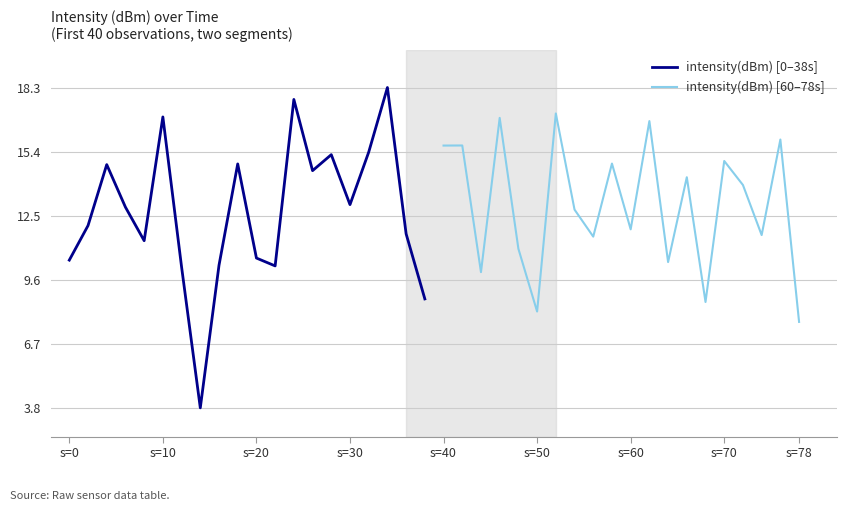

Which series has the largest total across all categories?

intensity(dBm) [60–78s]